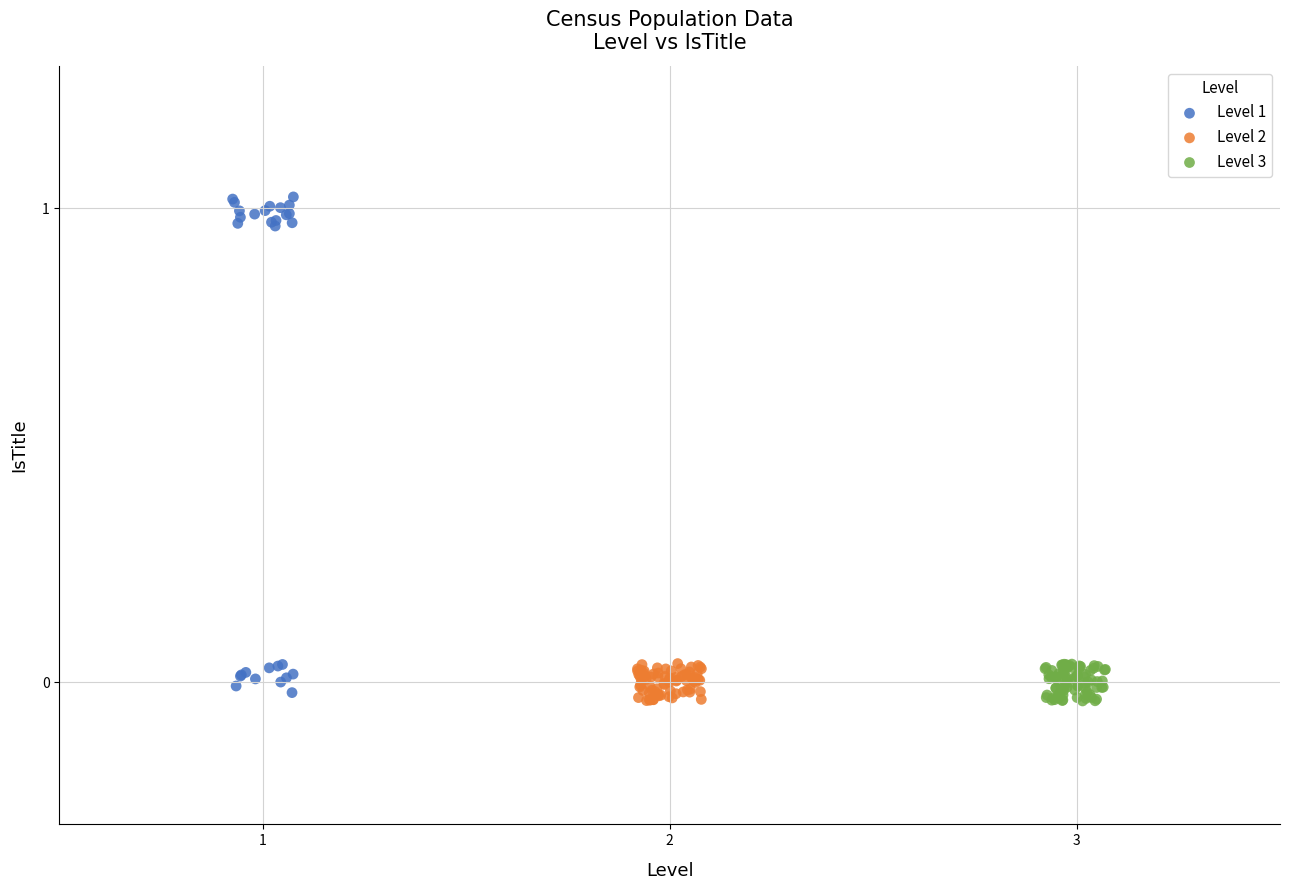

Which series has the largest Y range (max minus min)?

Level 1